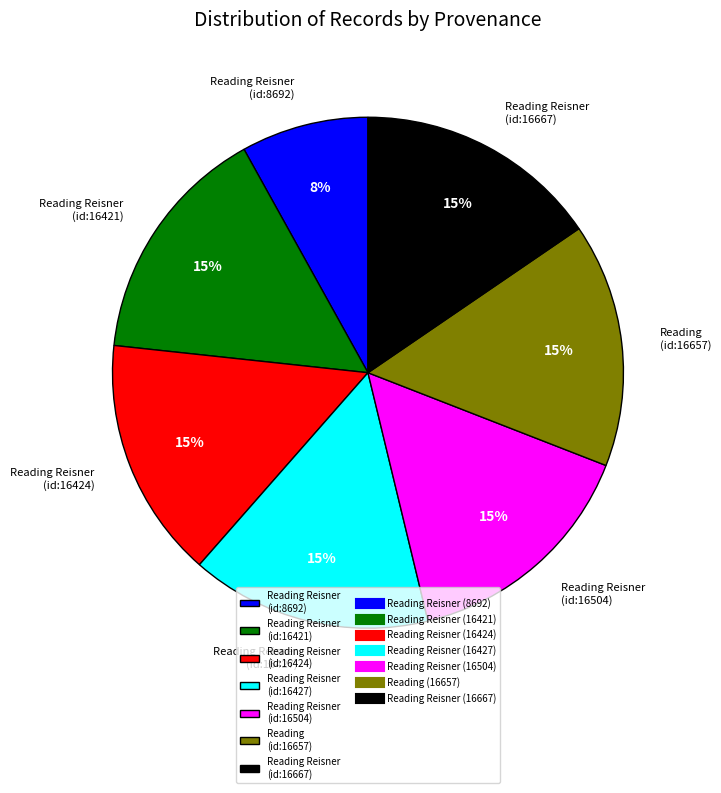

Which category has the smallest portion of the pie?

Reading Reisner (id:8692)